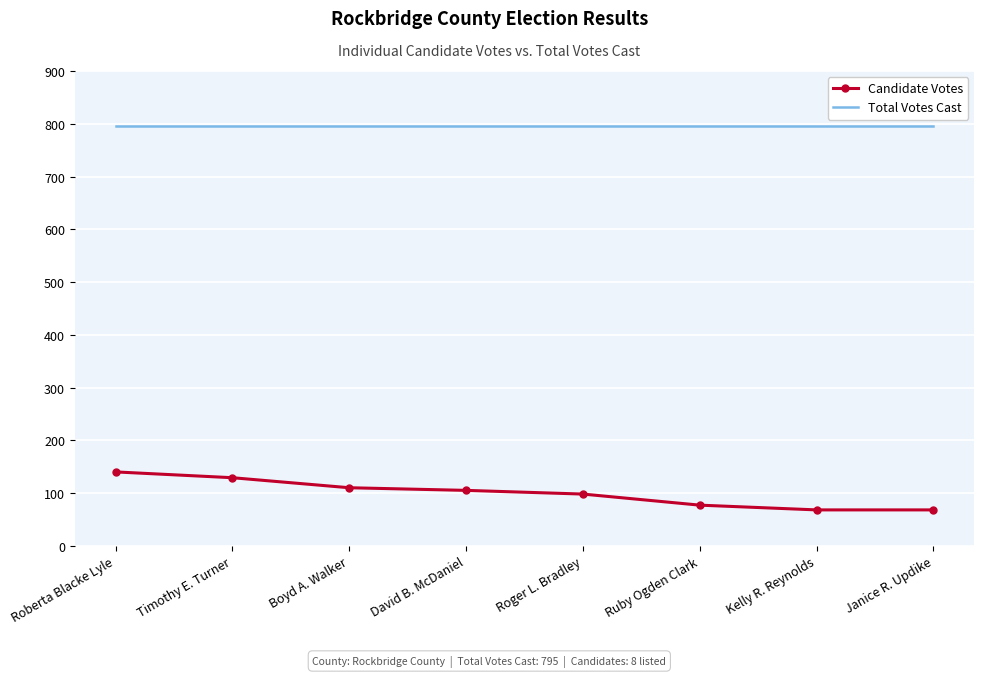

List the series in order of their peak value, highest first.

Total Votes Cast, Candidate Votes